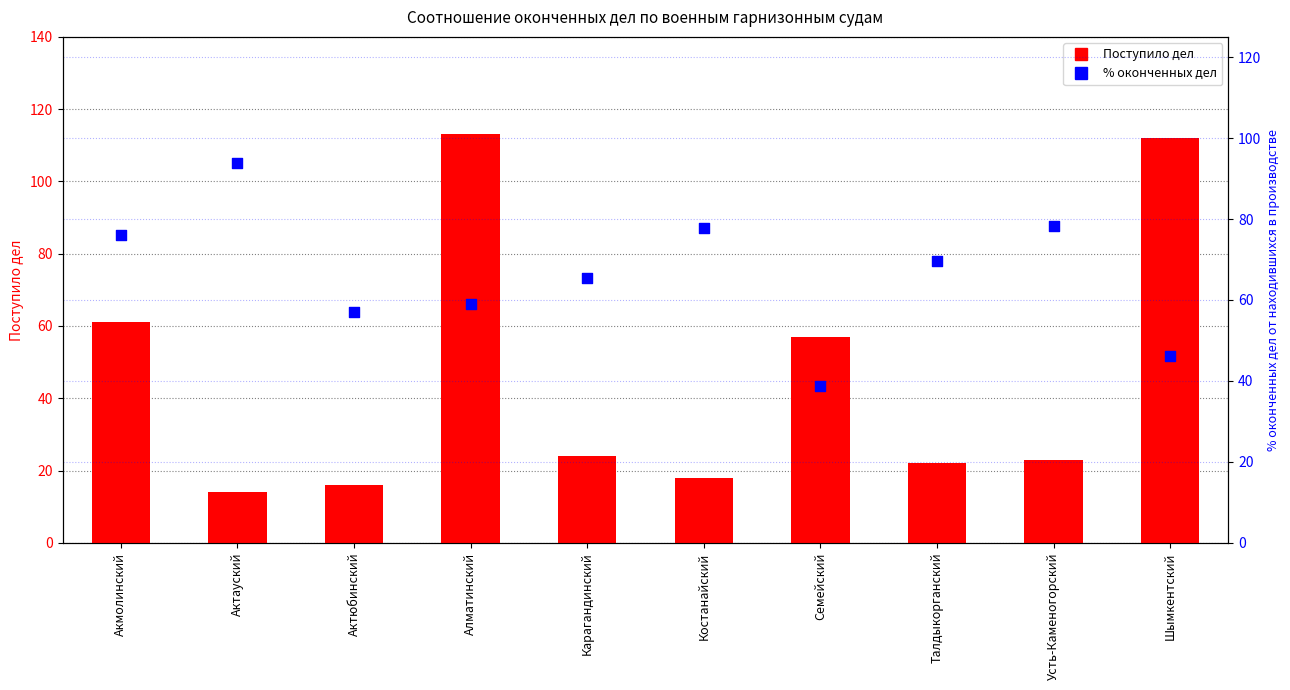

At how many categories does at least one series exceed 99?

2